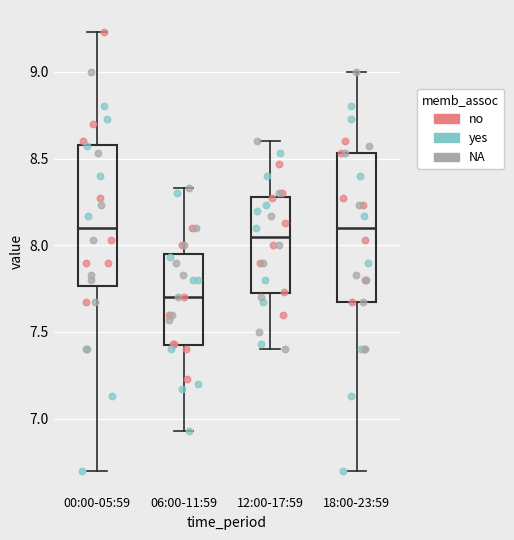

Reading left to right, transcribe this box plot: for each box, give where its median line is, the range the box spans, and where its two whiskers end, as read against the y-axis. The values are not printed on the chart, so give them approximately, as read against the axis.

00:00-05:59: median 8.10, box 7.75 to 8.60, whiskers 6.70 to 9.25
06:00-11:59: median 7.70, box 7.40 to 7.95, whiskers 6.95 to 8.35
12:00-17:59: median 8.05, box 7.70 to 8.30, whiskers 7.40 to 8.60
18:00-23:59: median 8.10, box 7.65 to 8.55, whiskers 6.70 to 9.00